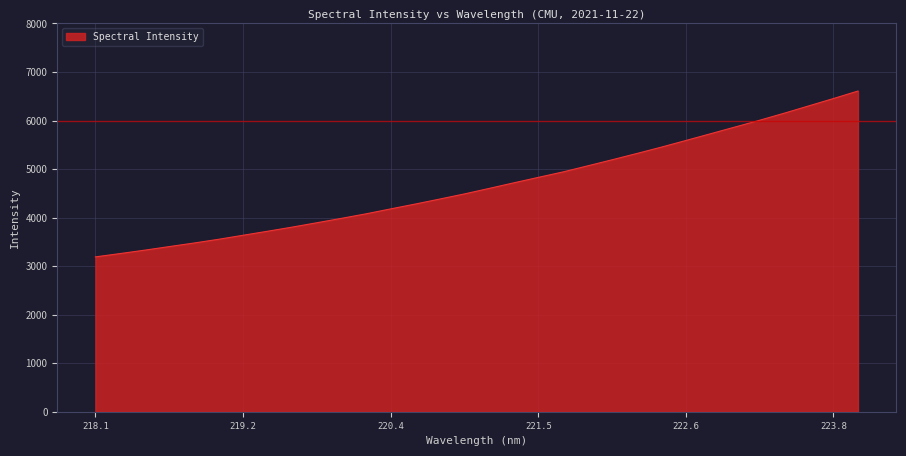

What is the minimum value shown in the chart?

3190.4